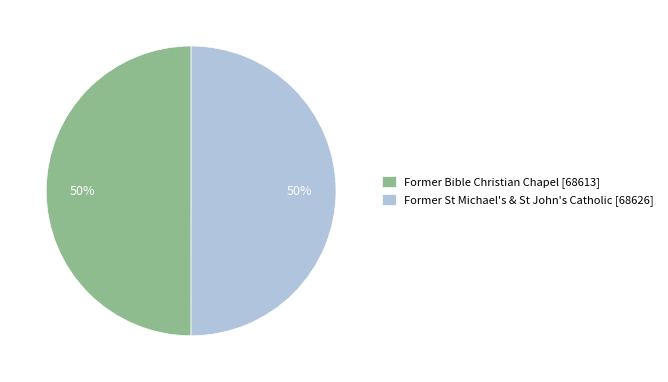

Do Former Bible Christian Chapel and Former St Michael's & St John's Catholic together represent more than half of the pie?

Yes